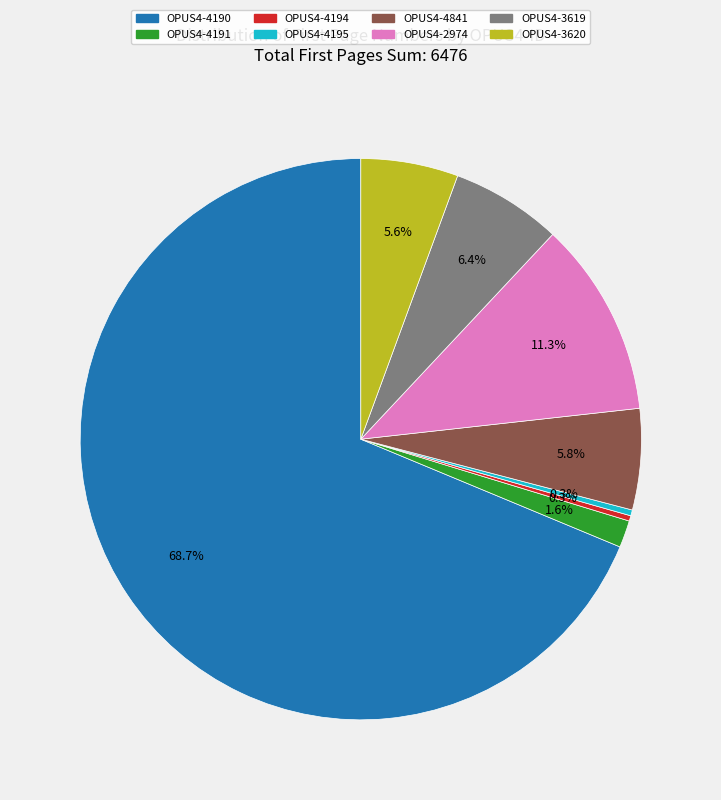

Which category has the biggest portion of the pie?

OPUS4-4190